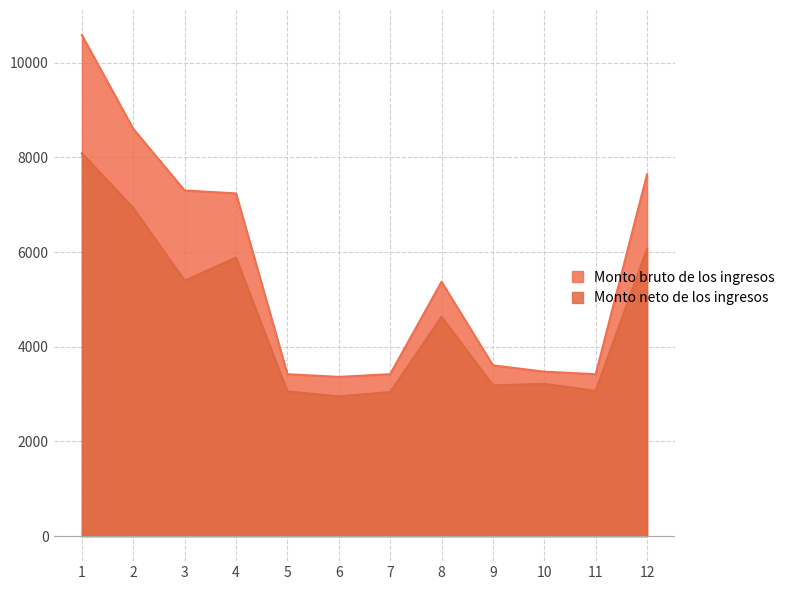

Is the value of Monto neto de los ingresos at 10 greater than the value of Monto bruto de los ingresos at 4?

No